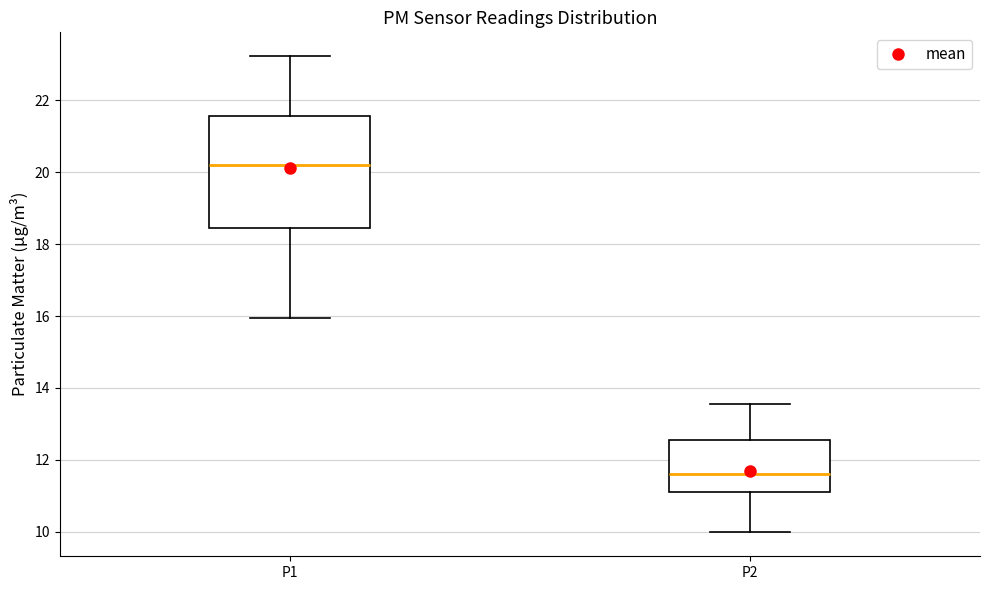

Which box is the tallest, from its lower edge to its upper edge?

P1